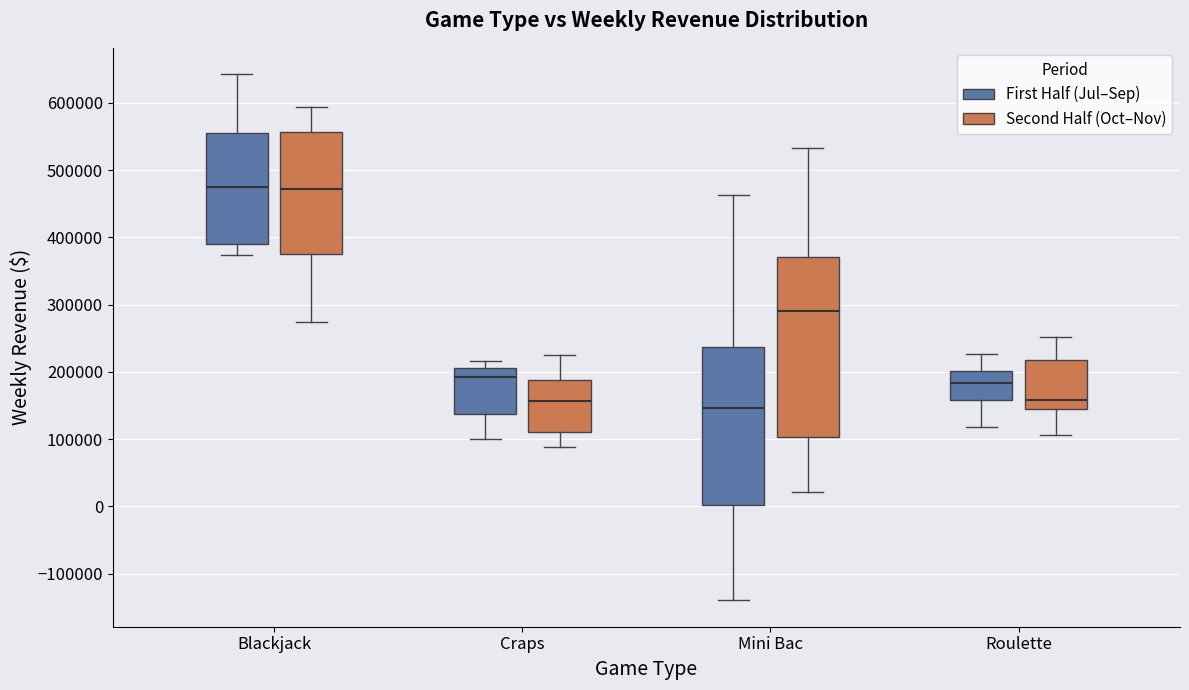

Comparing the boxes themselves (not the whiskers), which one is the tallest?

Mini Bac (Second Half (Oct–Nov))